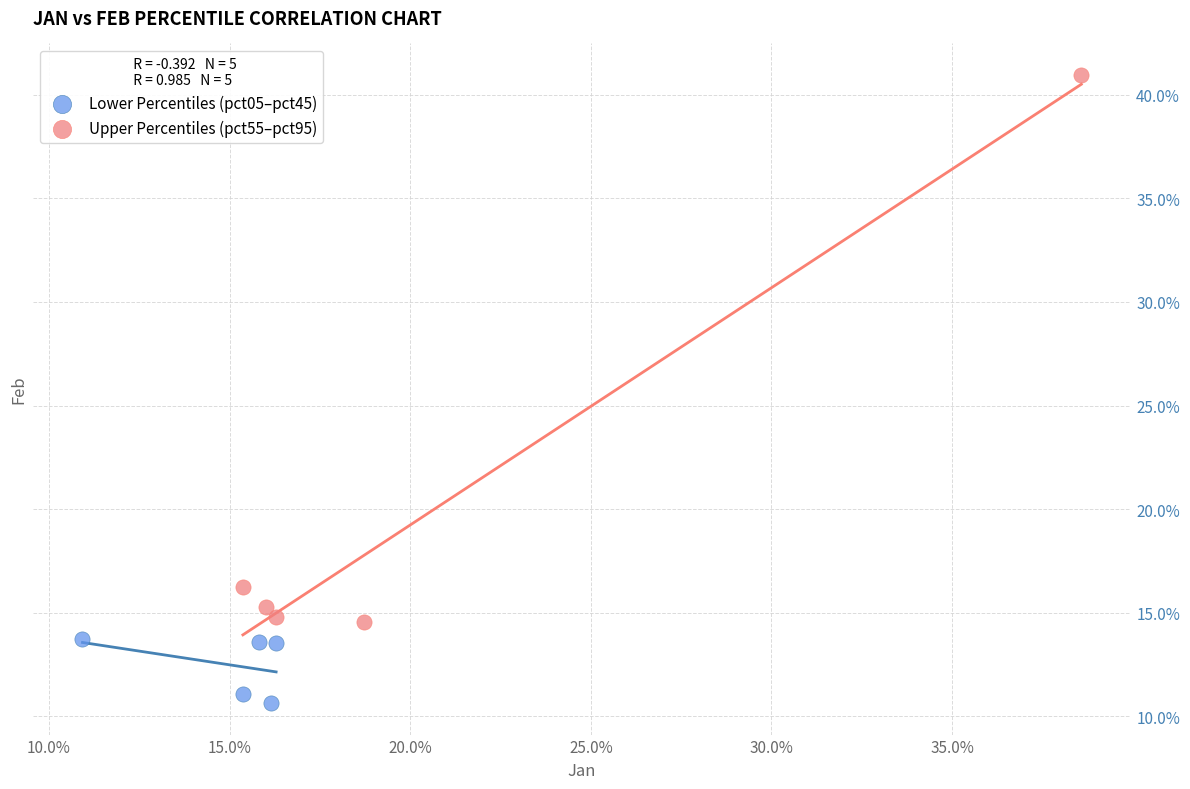

What are all the series names shown in the legend?

Lower Percentiles (pct05–pct45), Upper Percentiles (pct55–pct95)